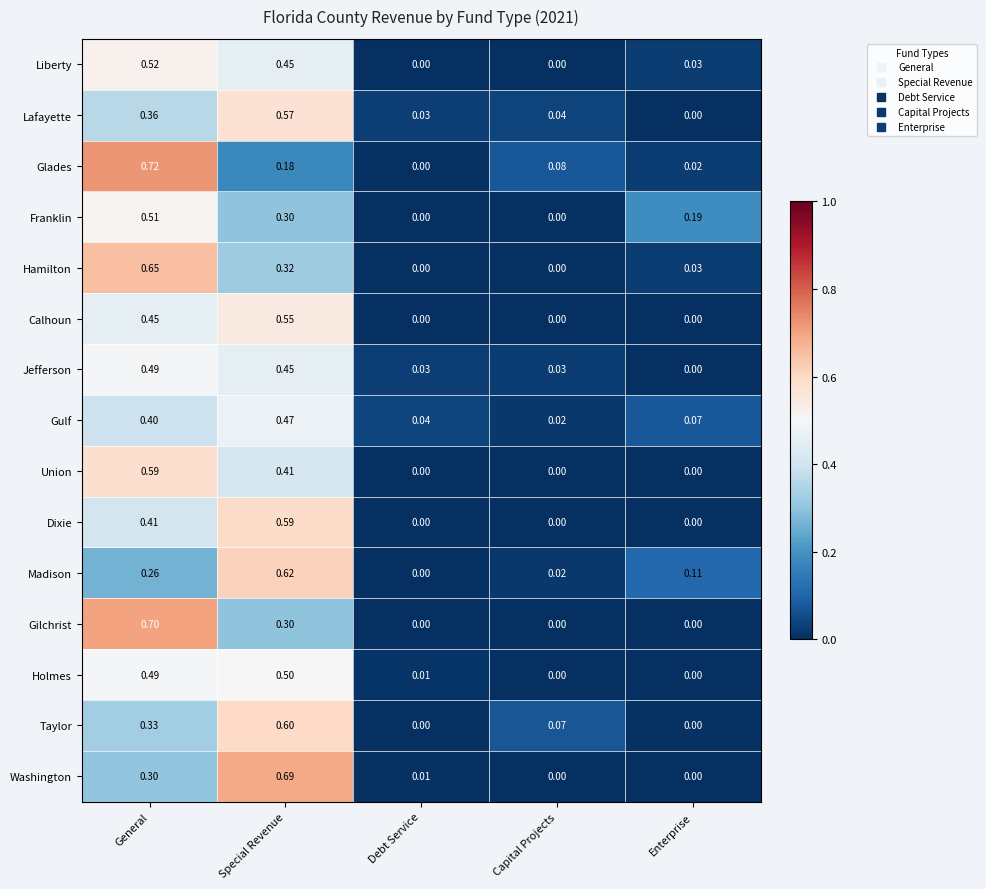

Which series has the largest range (max minus min)?

Glades